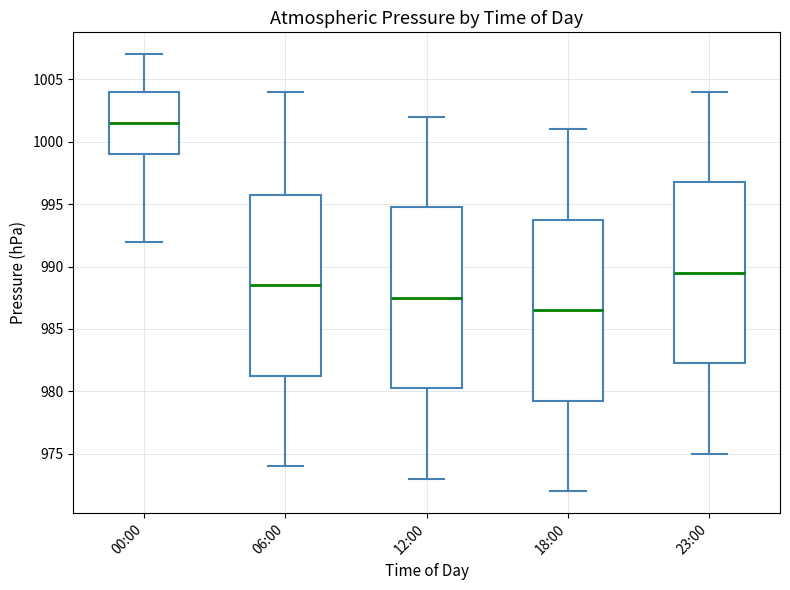

Which box's median line is the highest?

00:00